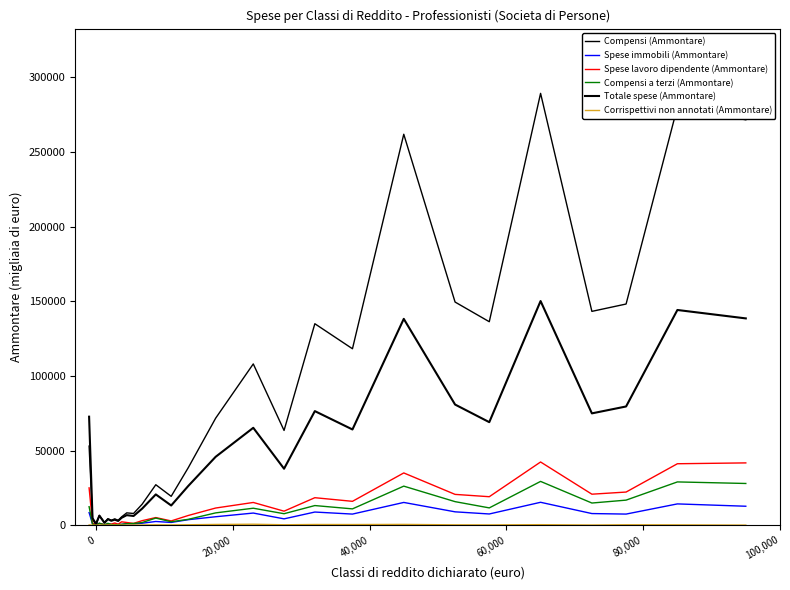

How many lines are shown in the chart?

6